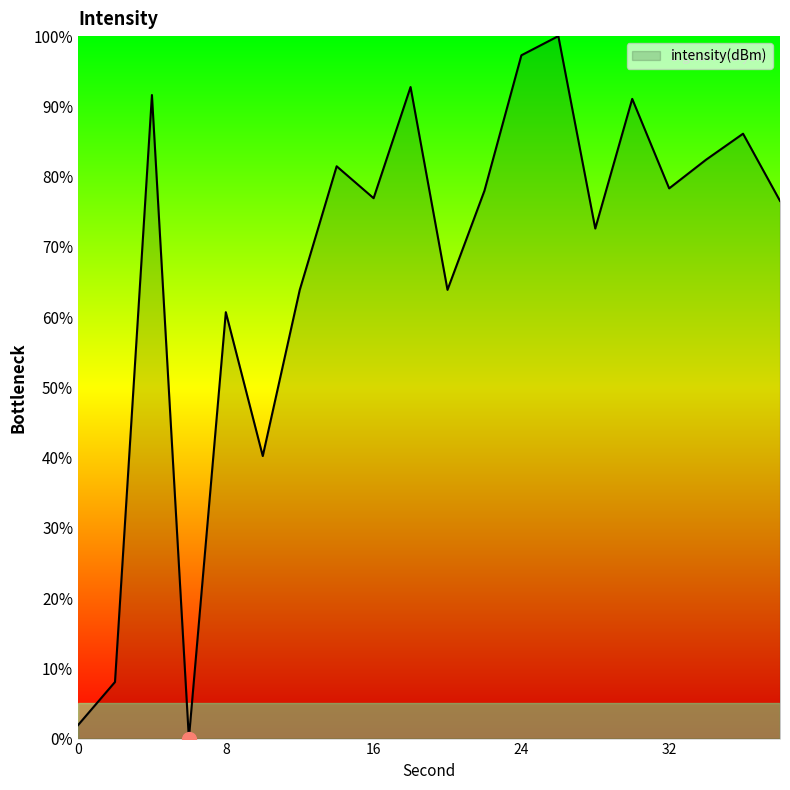

How many series are shown in this chart?

1